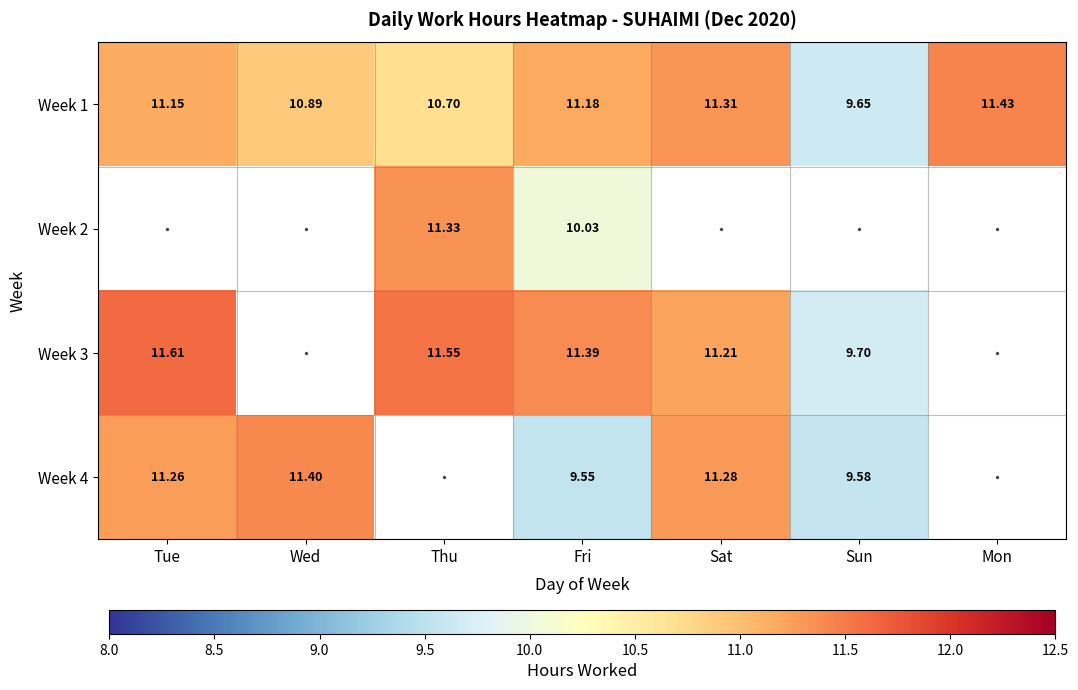

What is the sum of all Week 1 values?

76.3